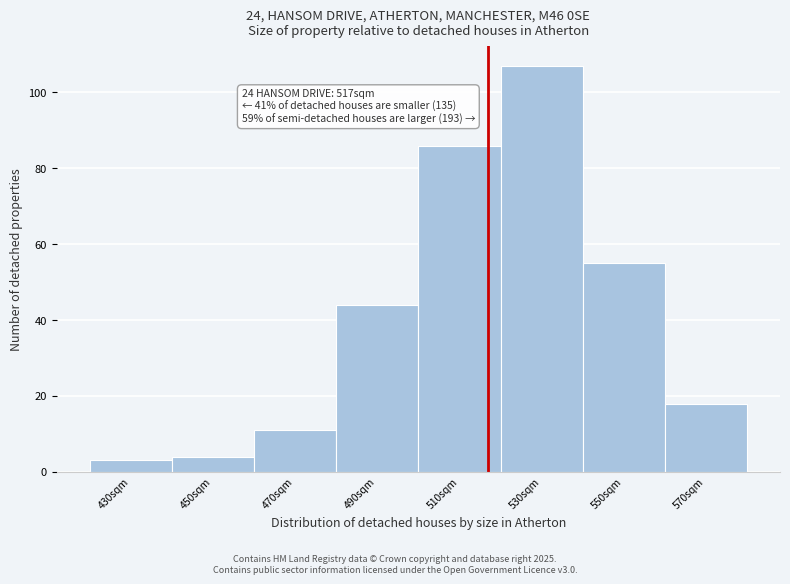

Over which range of the x-axis is the bar tallest?

520 to 540